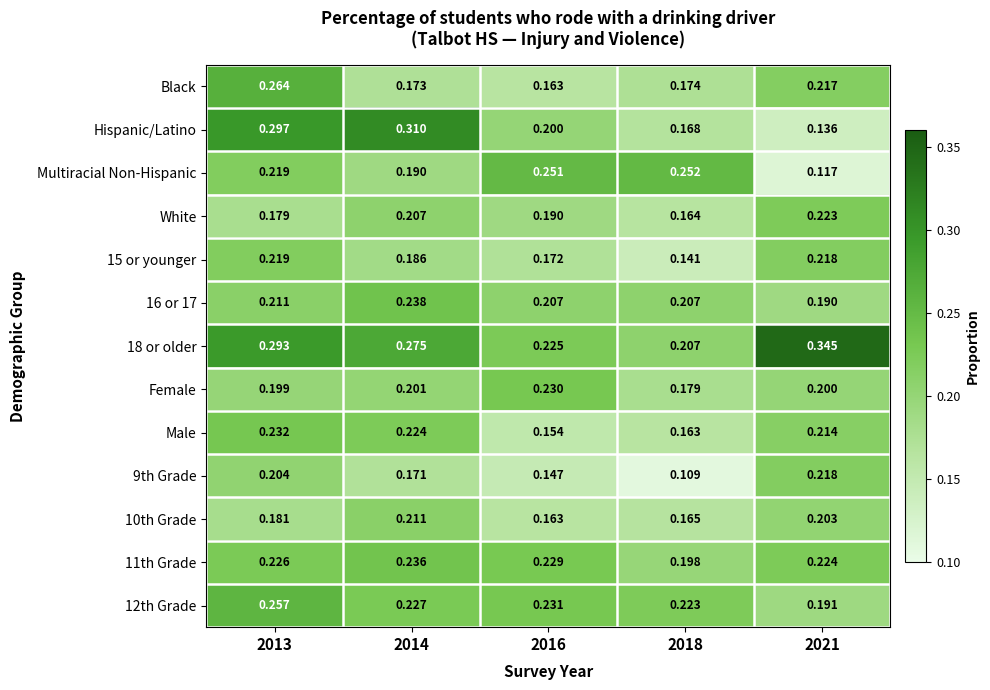

Between 2018 and 2021, which series saw the biggest shift?

18 or older